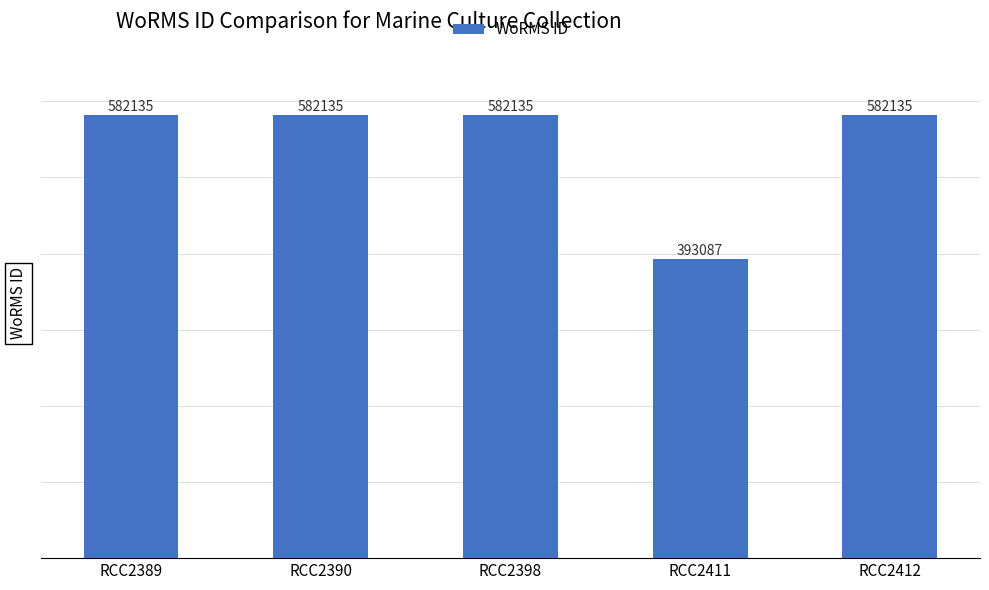

What is the difference between the values at RCC2411 and RCC2390?

189048